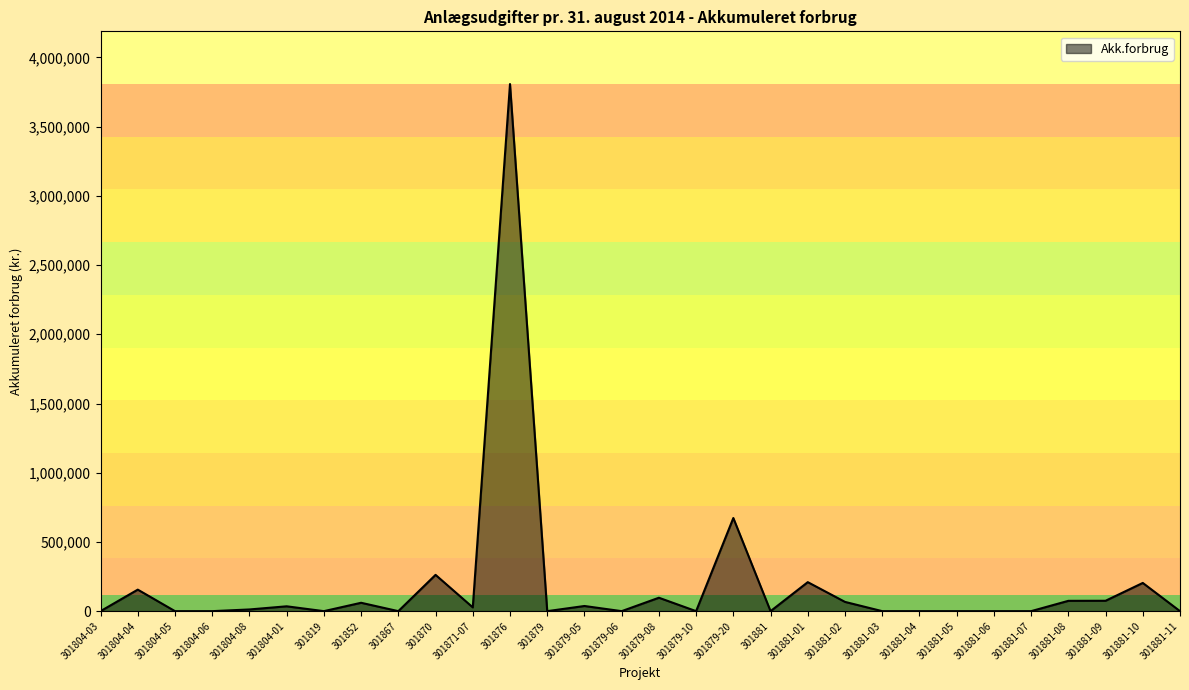

The value at 301879-05 is 37254.0. True or false?

True